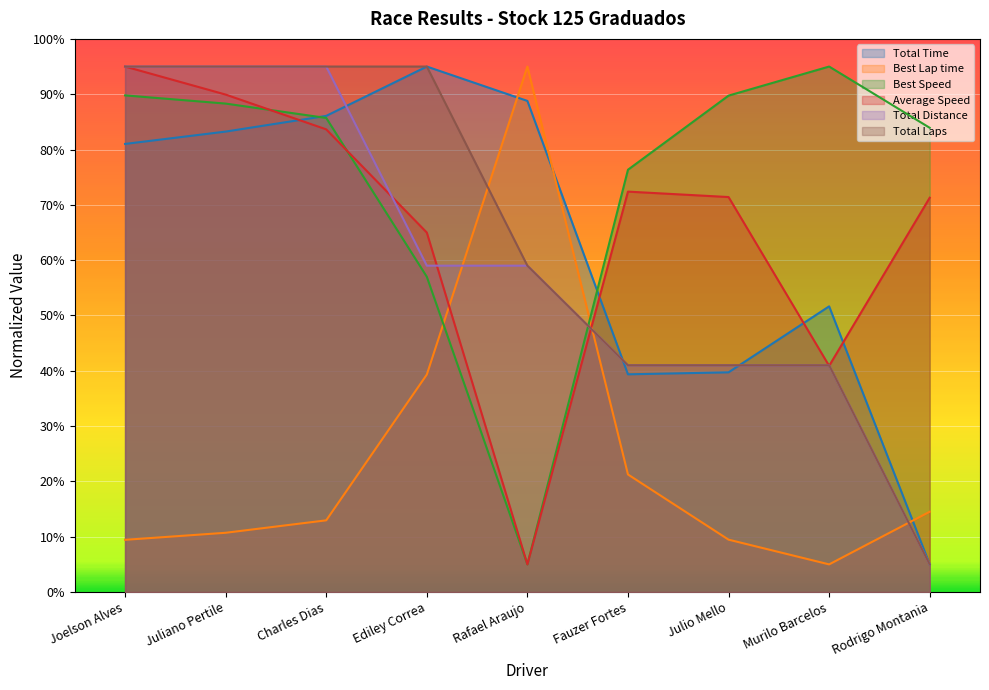

What is the total value across all series at Rodrigo Montania?

184.7